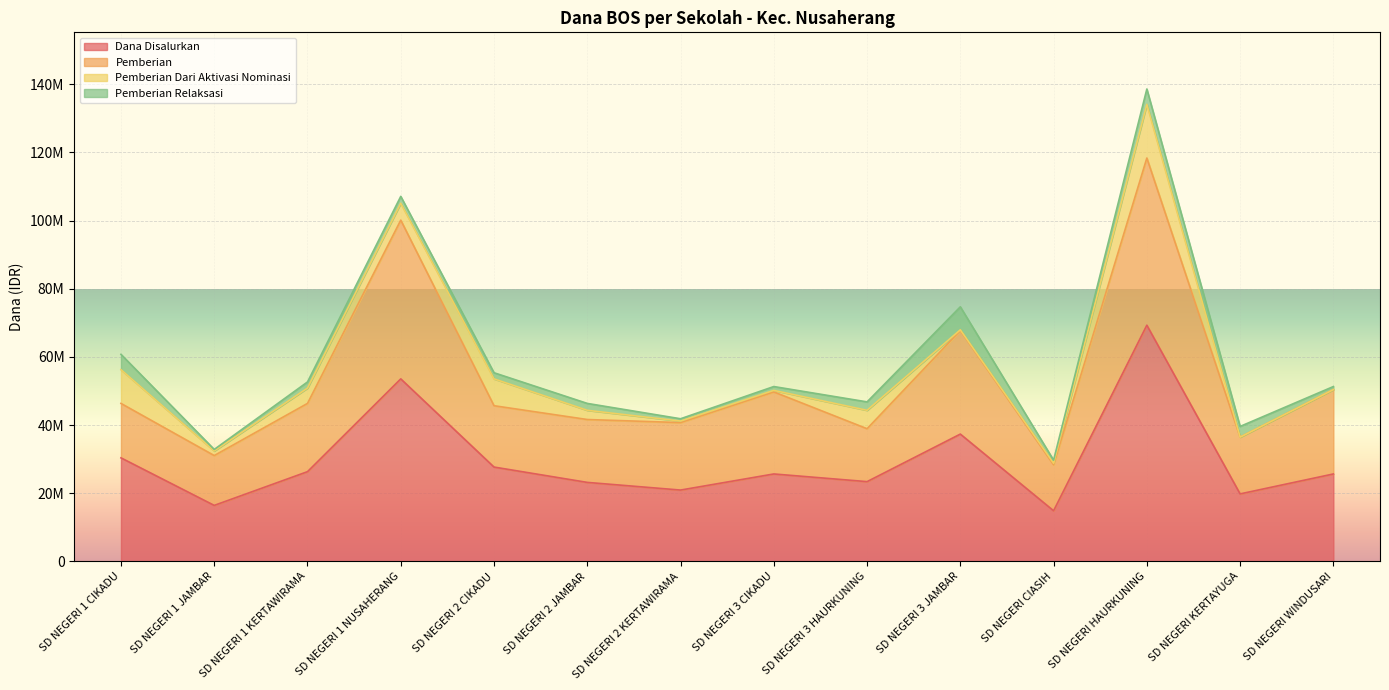

What position from the left is SD NEGERI 2 JAMBAR?

6